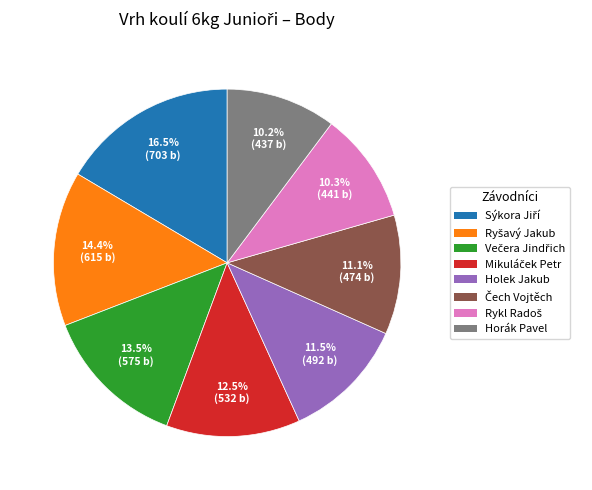

How much of the chart is everything except Holek Jakub?

88.5%